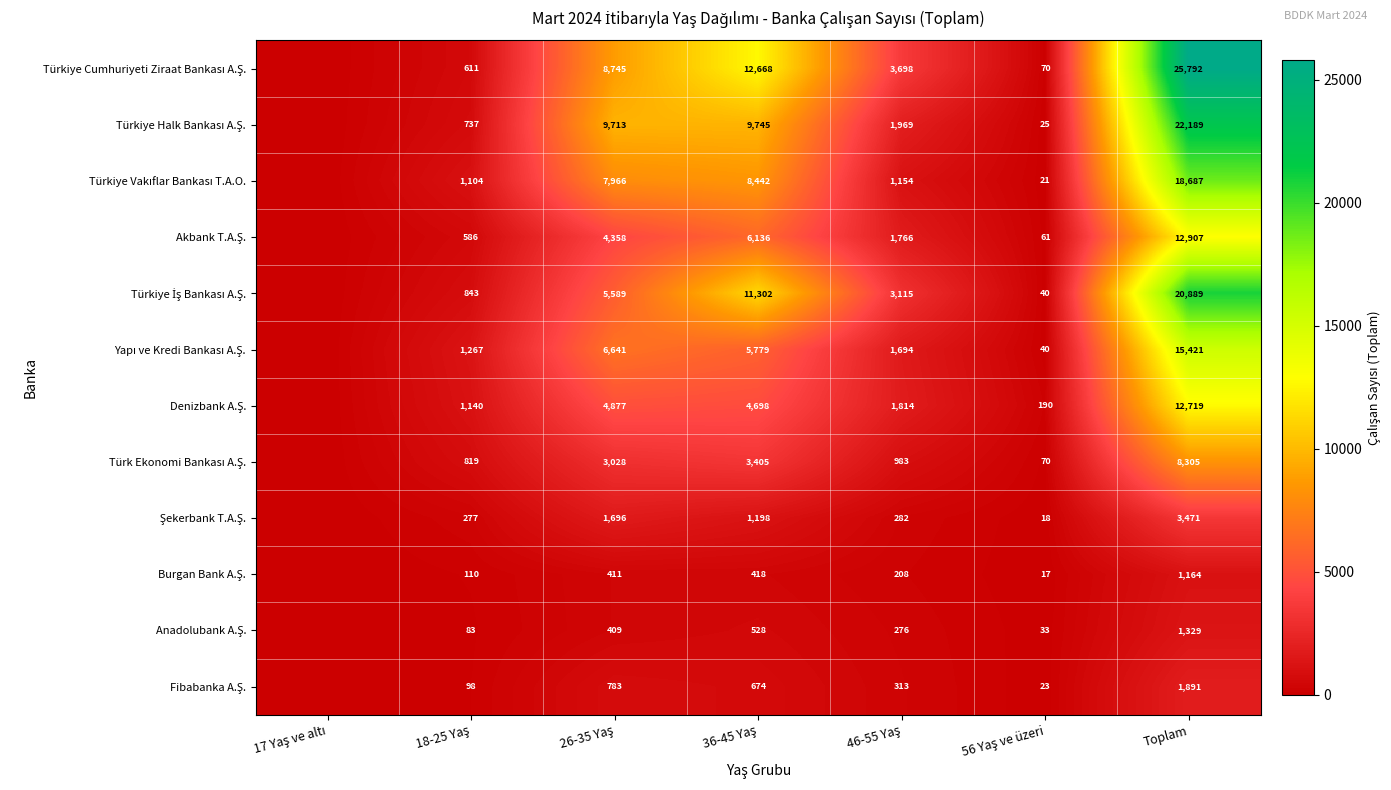

What is the spread (max minus min) of values at Toplam?

24628